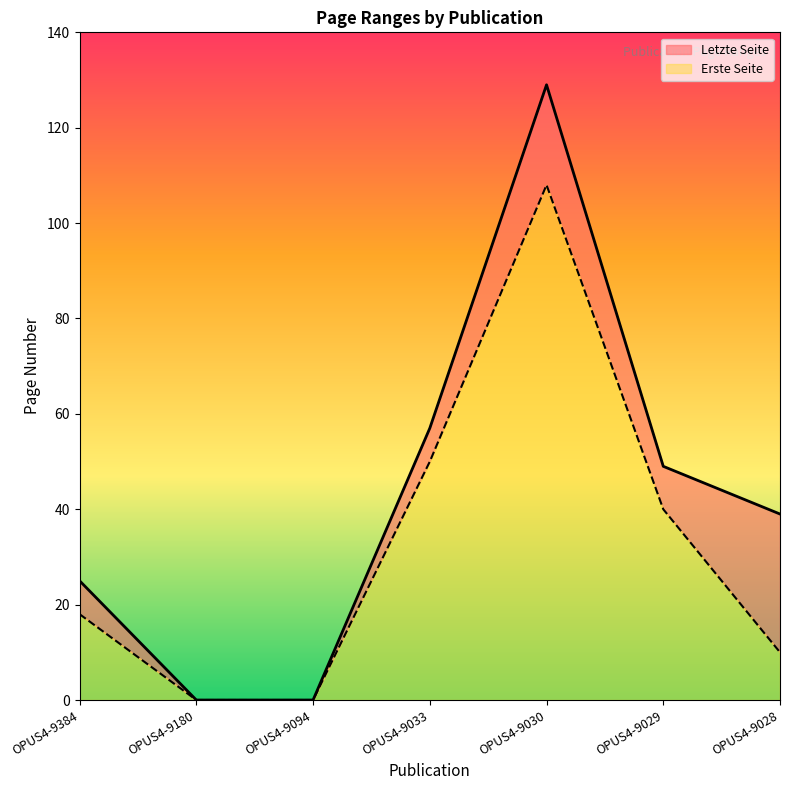

How many values in Erste Seite are above zero?

5